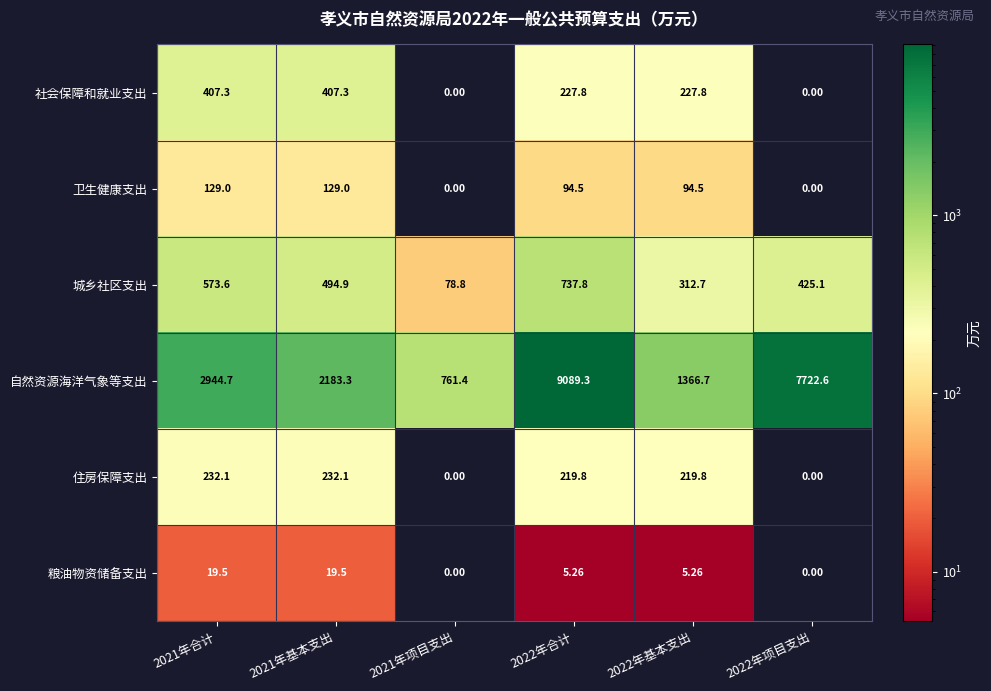

List the series in order of their peak value, highest first.

自然资源海洋气象等支出, 城乡社区支出, 社会保障和就业支出, 住房保障支出, 卫生健康支出, 粮油物资储备支出